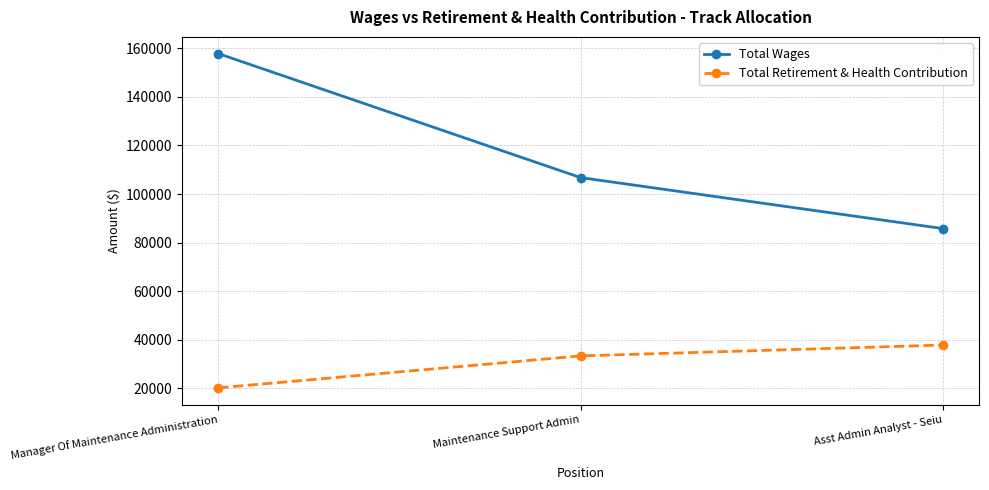

What is the sum of the Total Wages values at Maintenance Support Admin and Manager Of Maintenance Administration?

264506